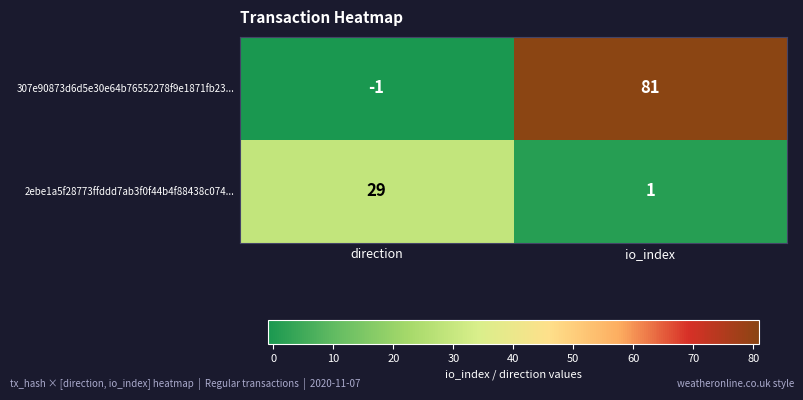

True or false: 307e90873d6d5e30e64b76552278f9e1871fb23... has a value of -1 at direction.

True